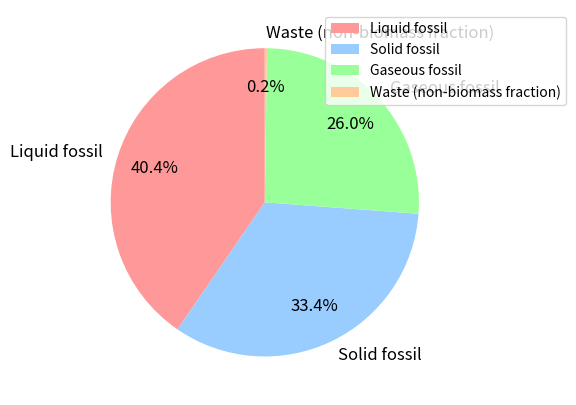

What is the ratio of the value at Liquid fossil to the value at Solid fossil?

1.2